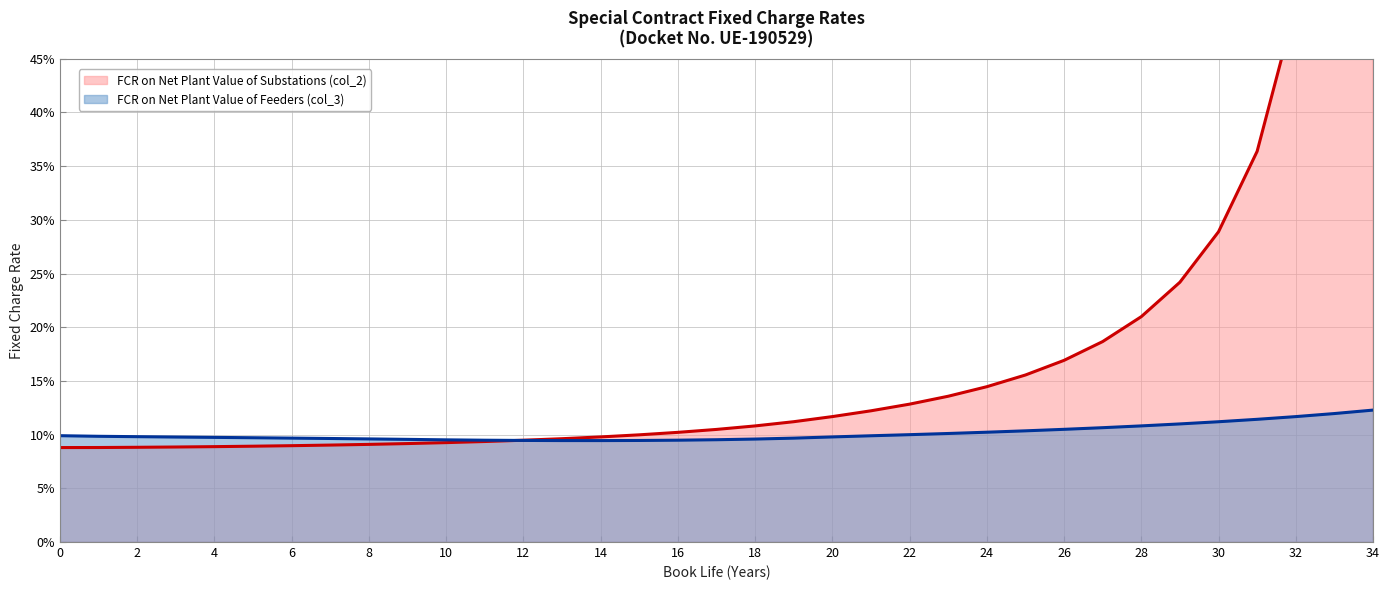

What is the maximum value for FCR on Net Plant Value of Substations (col_2)?

2.1